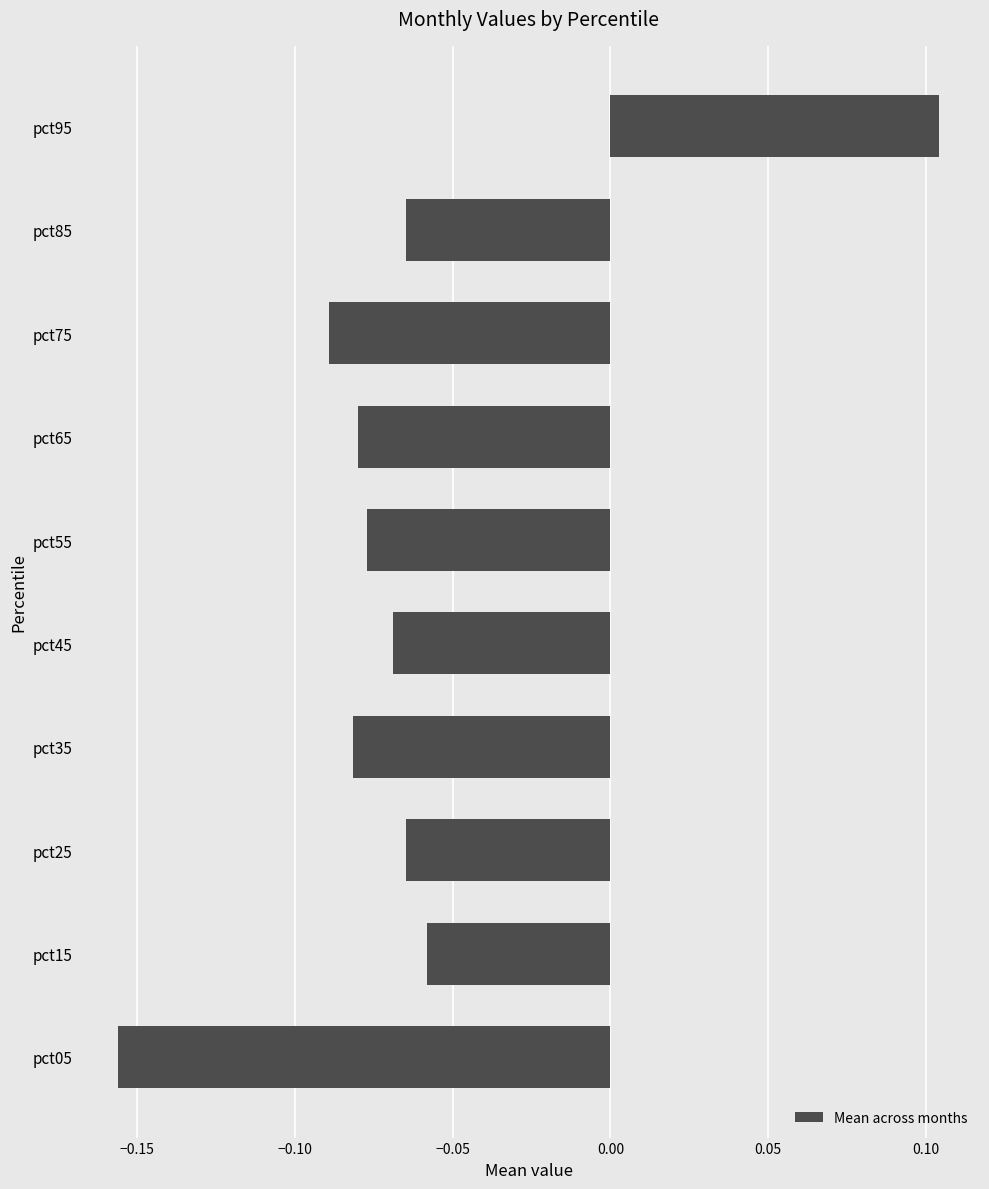

What is the difference between the maximum and minimum values?

0.3